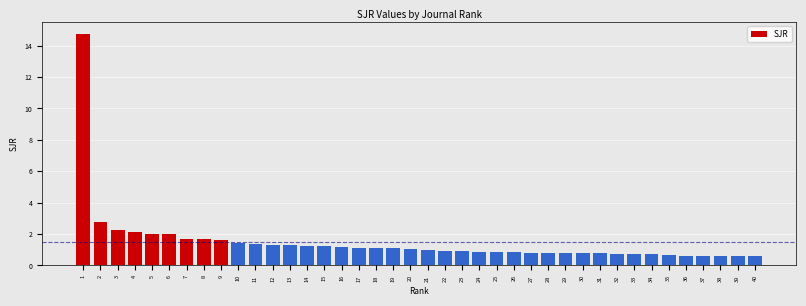

What is the maximum value shown in the chart?

14.8